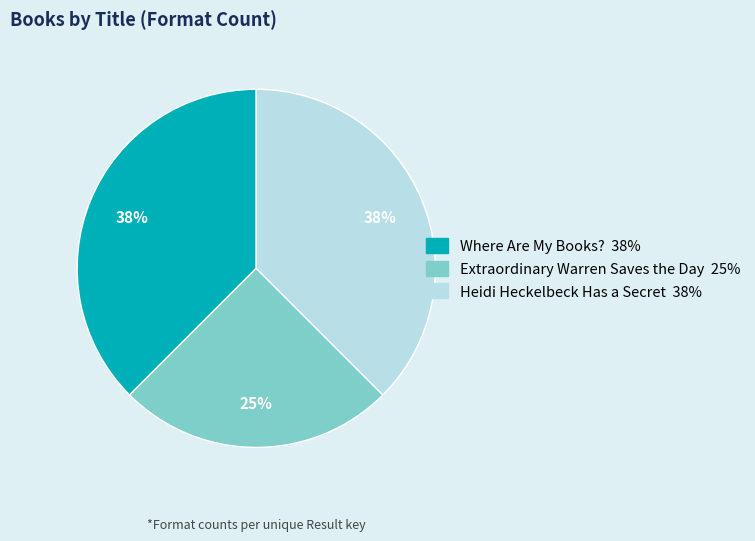

The Extraordinary Warren Saves the Day slice represents 40% of the pie. True or false?

False